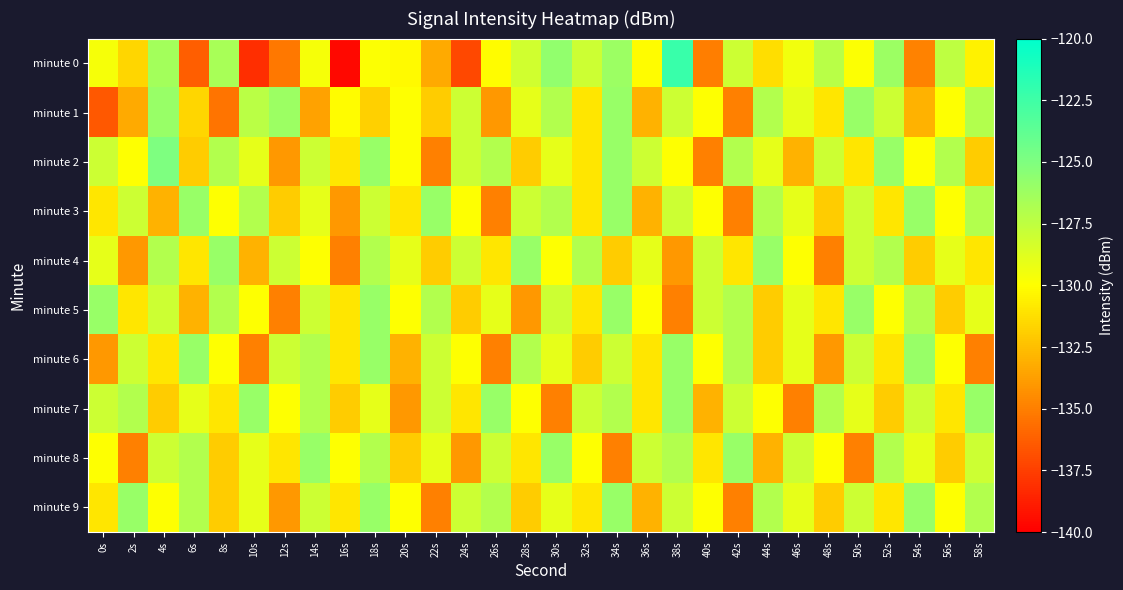

What is the total value across all series at 10s?

-1303.4